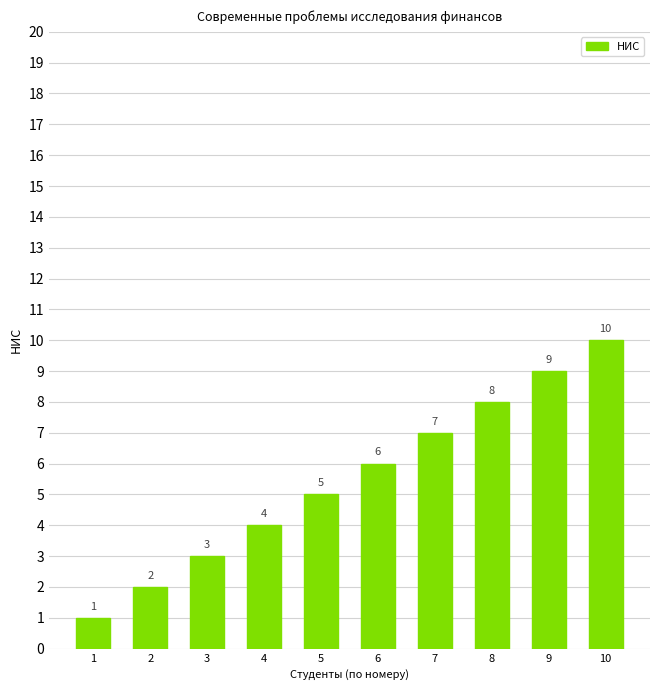

Where is the data nearest to the value 5?

5